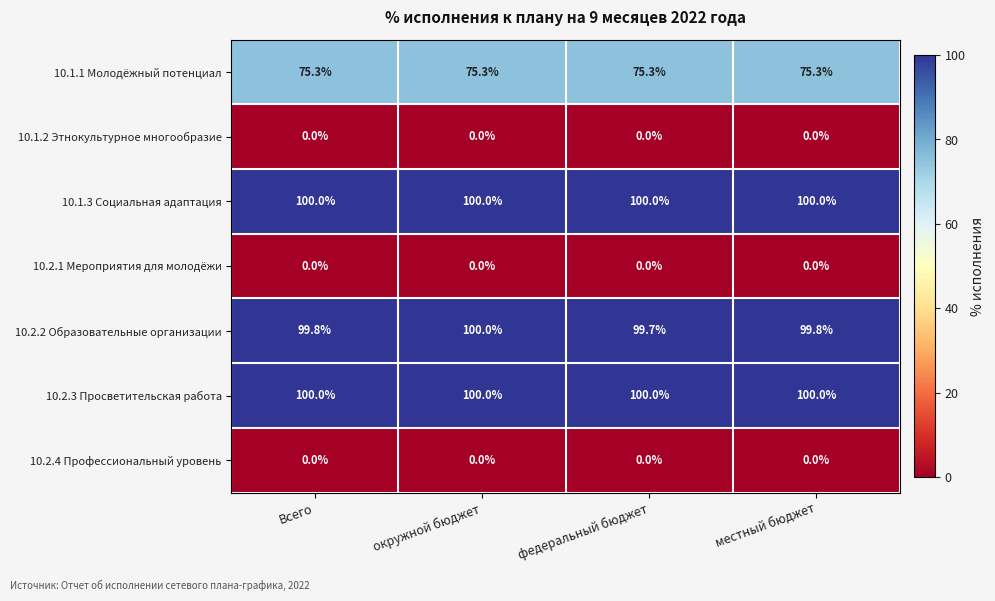

How many distinct data groups are displayed?

7